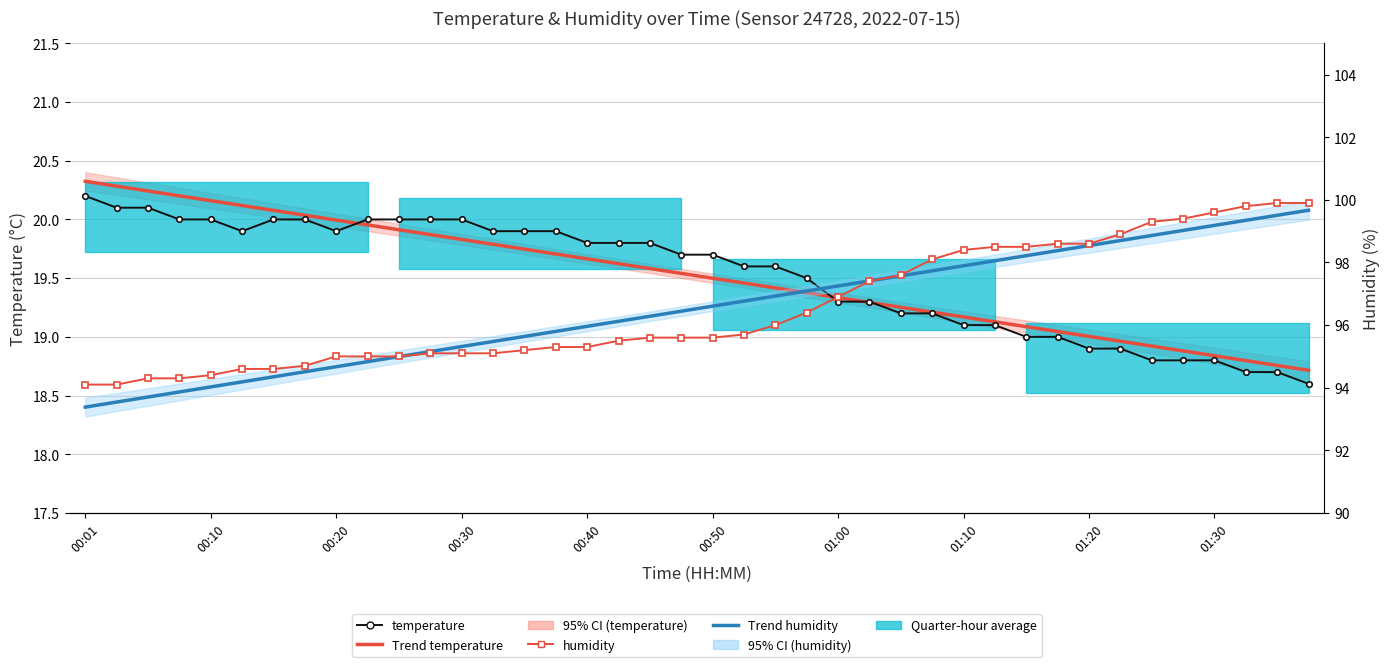

At which label does humidity first exceed 95?

11